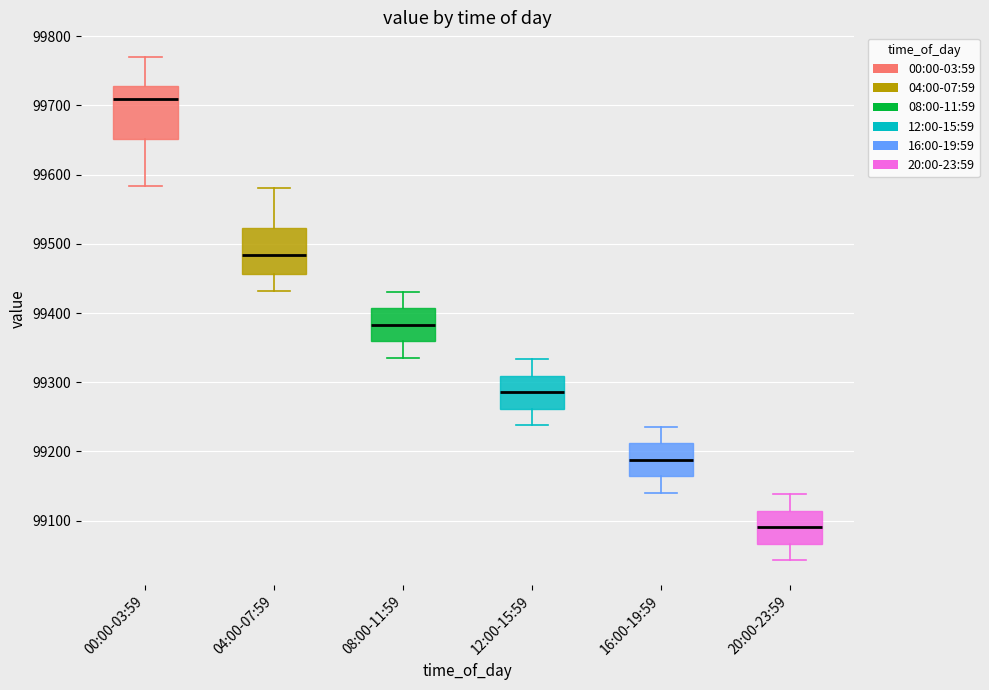

Reading left to right, transcribe this box plot: for each box, give where its median line is, the range the box spans, and where its two whiskers end, as read against the y-axis. The values are not printed on the chart, so give them approximately, as read against the axis.

00:00-03:59: median 99710, box 99650 to 99730, whiskers 99580 to 99770
04:00-07:59: median 99480, box 99460 to 99520, whiskers 99430 to 99580
08:00-11:59: median 99380, box 99360 to 99410, whiskers 99340 to 99430
12:00-15:59: median 99290, box 99260 to 99310, whiskers 99240 to 99330
16:00-19:59: median 99190, box 99160 to 99210, whiskers 99140 to 99240
20:00-23:59: median 99090, box 99070 to 99110, whiskers 99040 to 99140